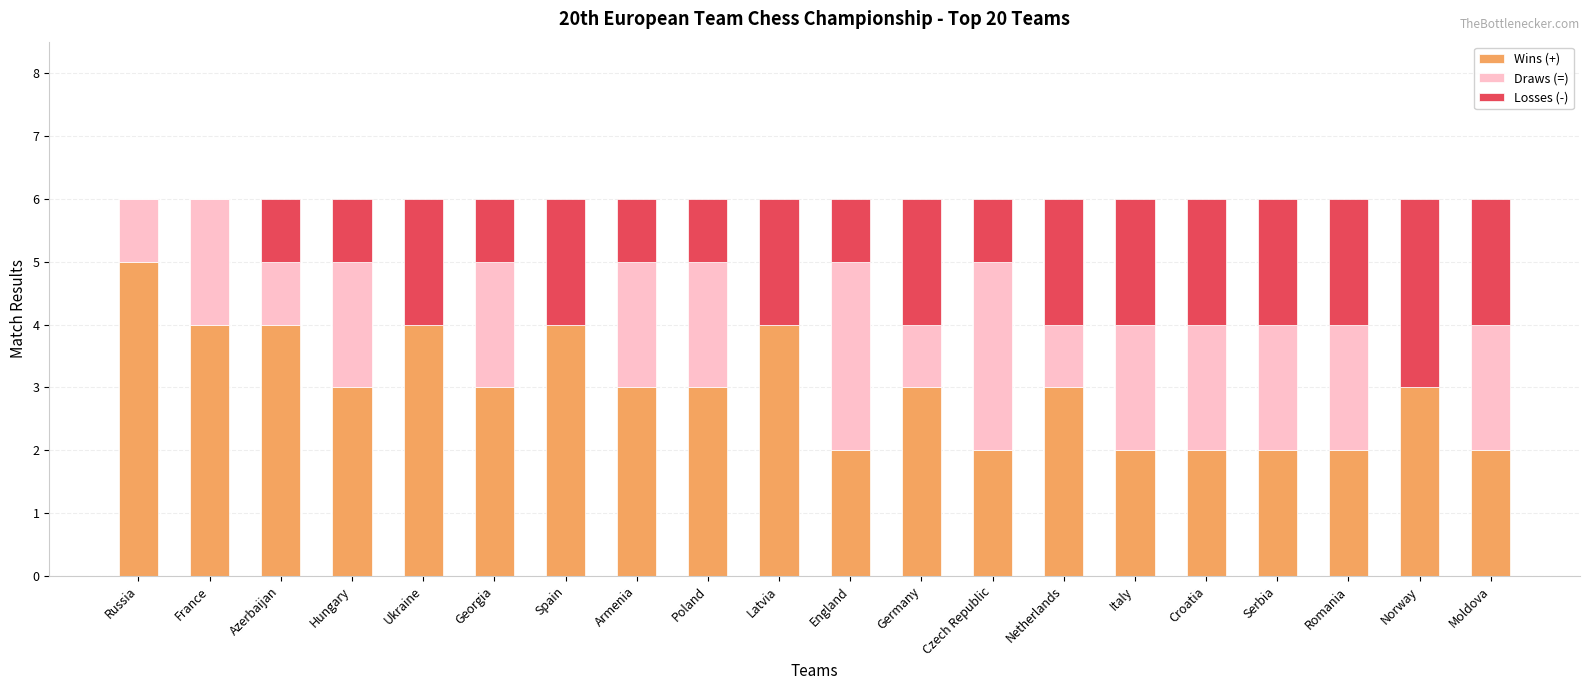

What is the maximum value for Wins (+)?

5